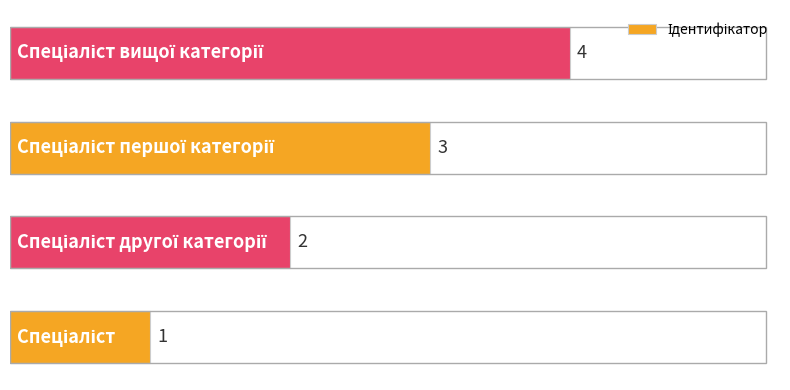

What is the greatest value displayed?

4